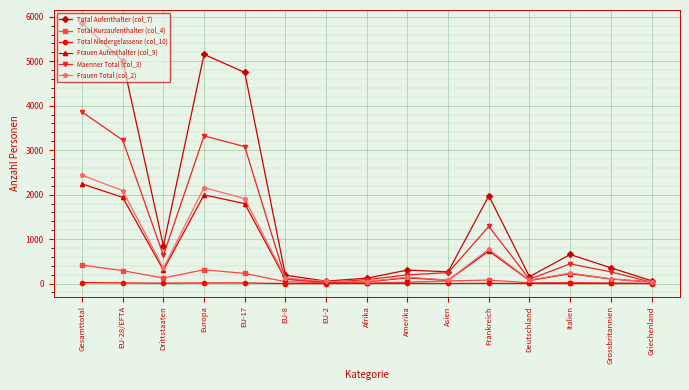

How many values in the Total Niedergelassene (col_10) series are below 2?

3